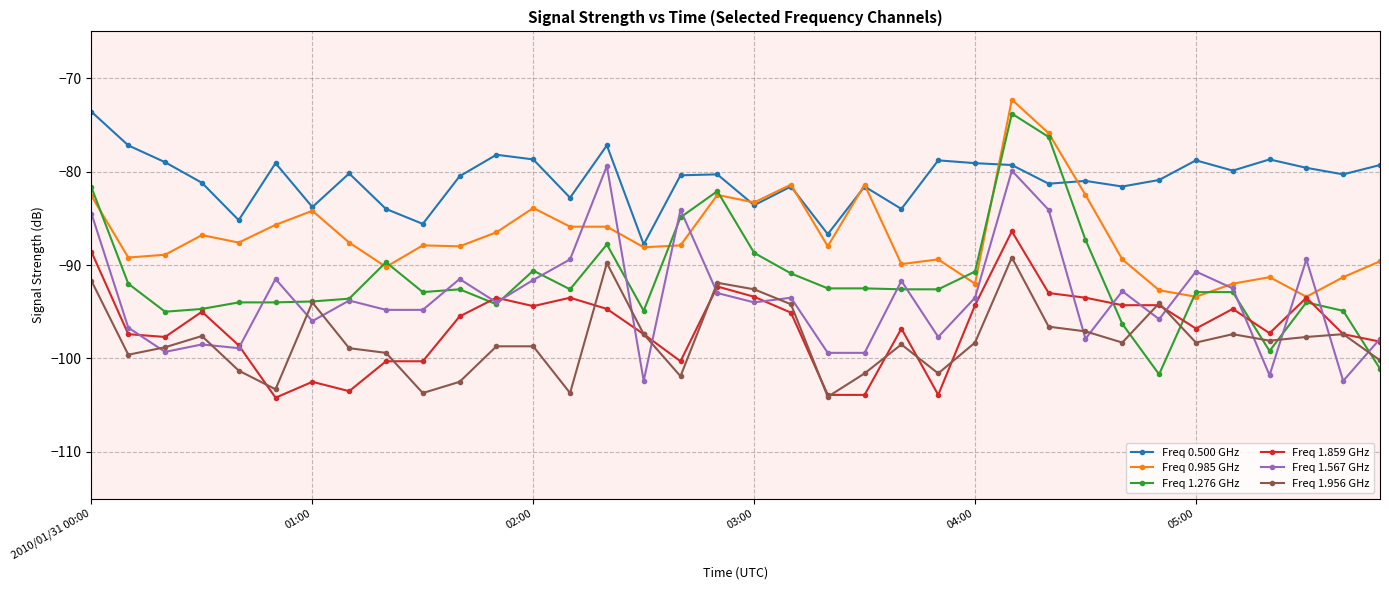

Is this an area chart (filled region under the line)?

No